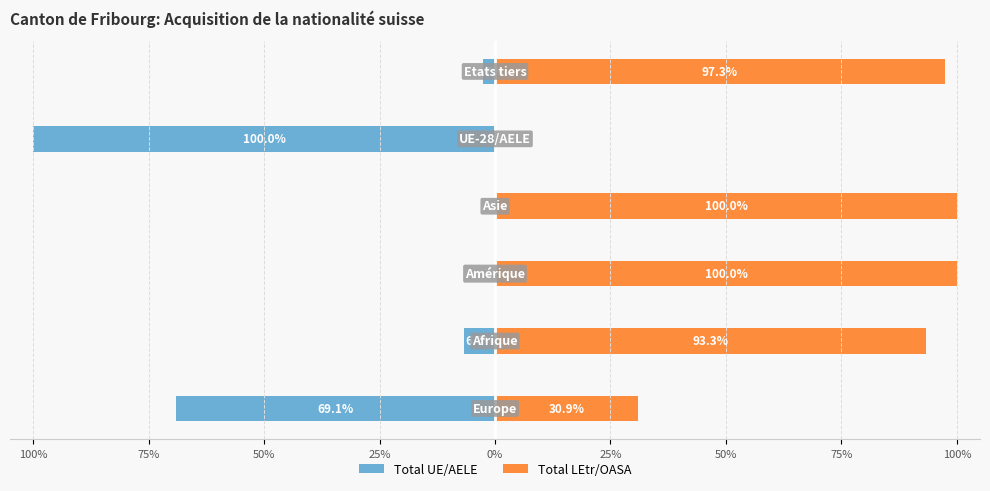

Reading left to right, extract all data points from this chart.

Total UE/AELE: -69.1	-6.7	0.0	0.0	-100.0	-2.7
Total LEtr/OASA: 30.9	93.3	100.0	100.0	0.0	97.3